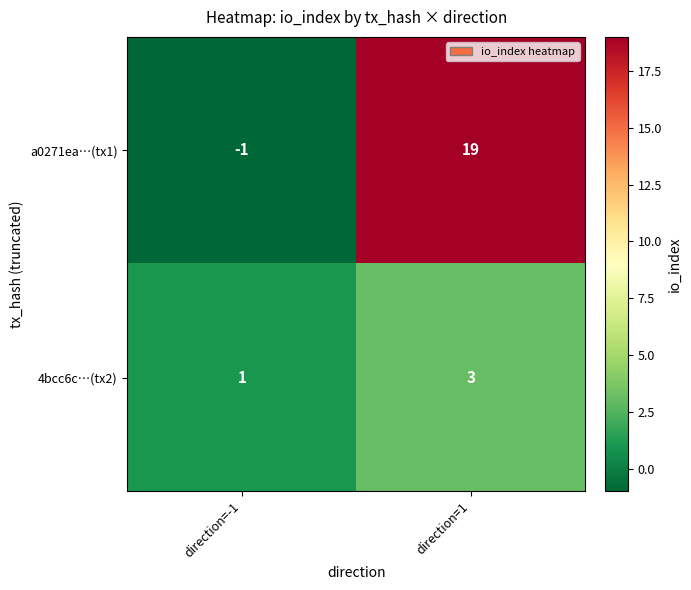

How many positive values does the a0271ea…(tx1) series have?

1